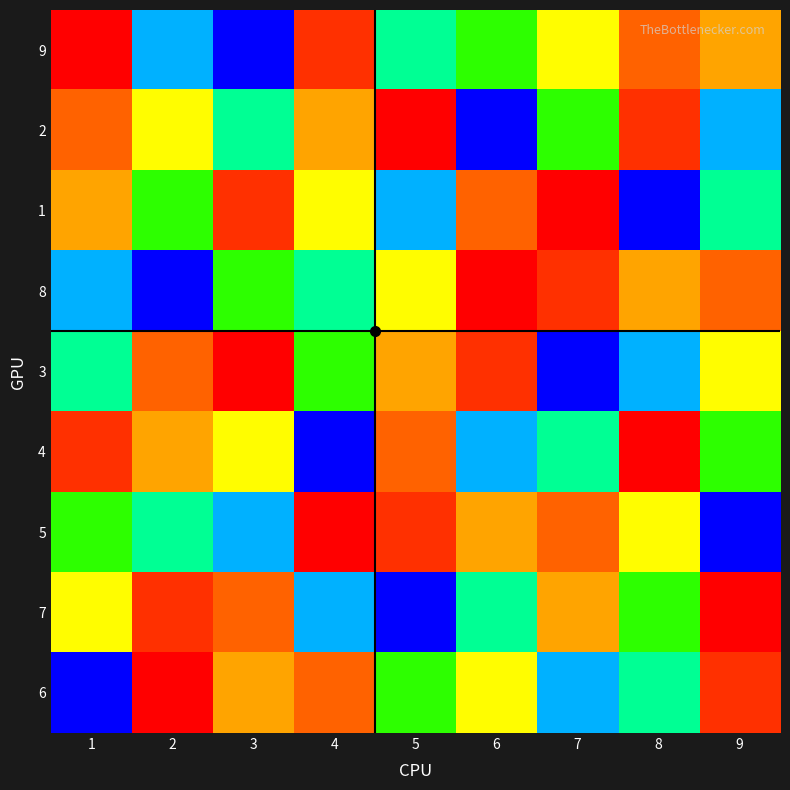

What is the difference between the highest and lowest values at 1?

8